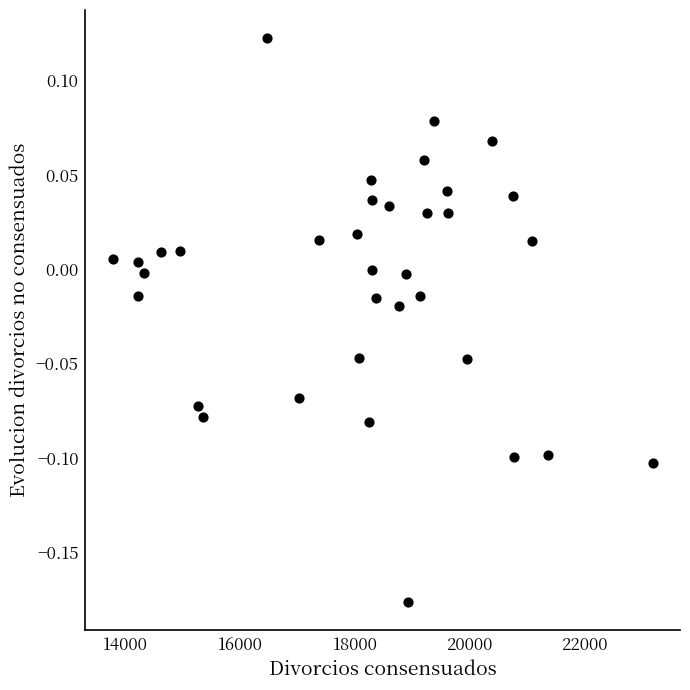

What is the range of X values (max minus min)?

9414.0